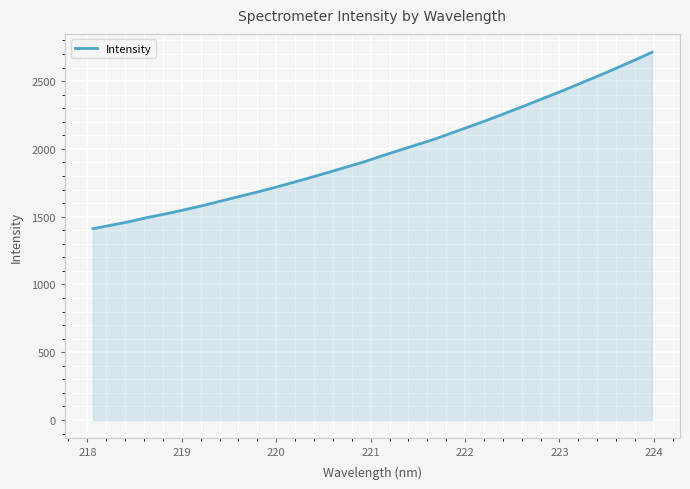

What is the greatest value displayed?

2713.1